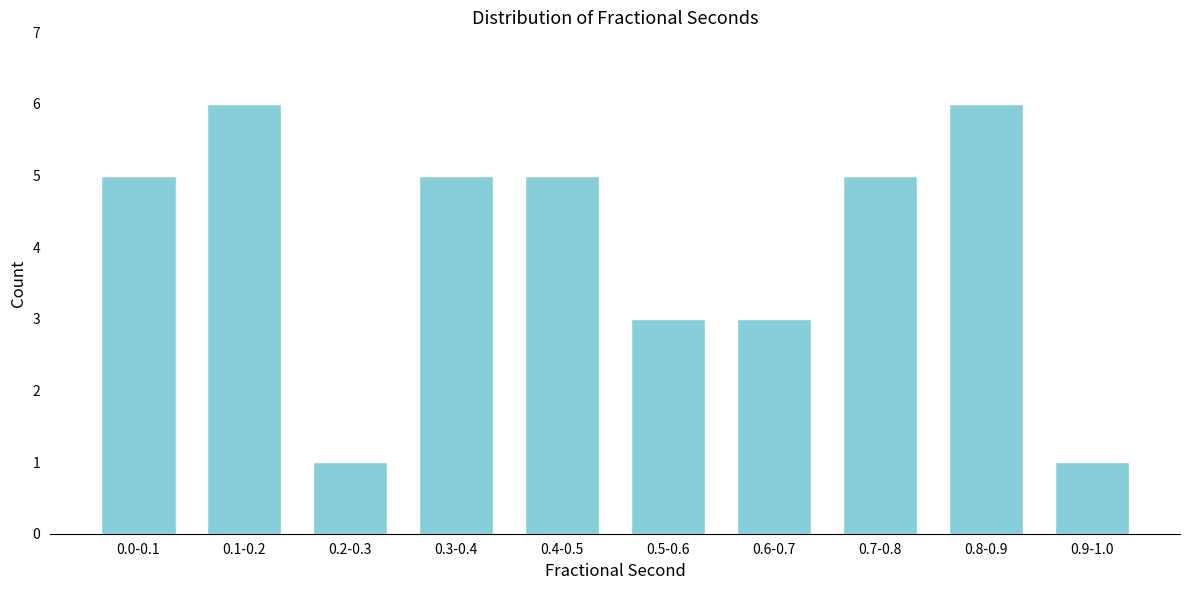

Reading left to right, list all the values displayed in this chart.

5	6	1	5	5	3	3	5	6	1